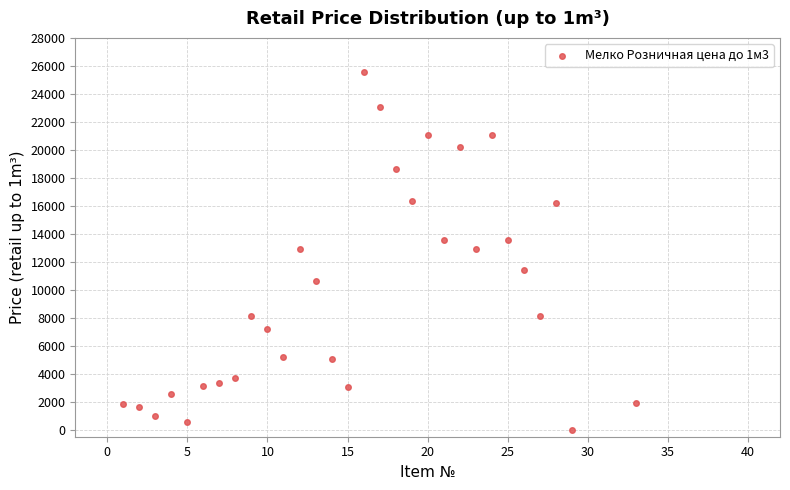

What is the range of X values (max minus min)?

32.0